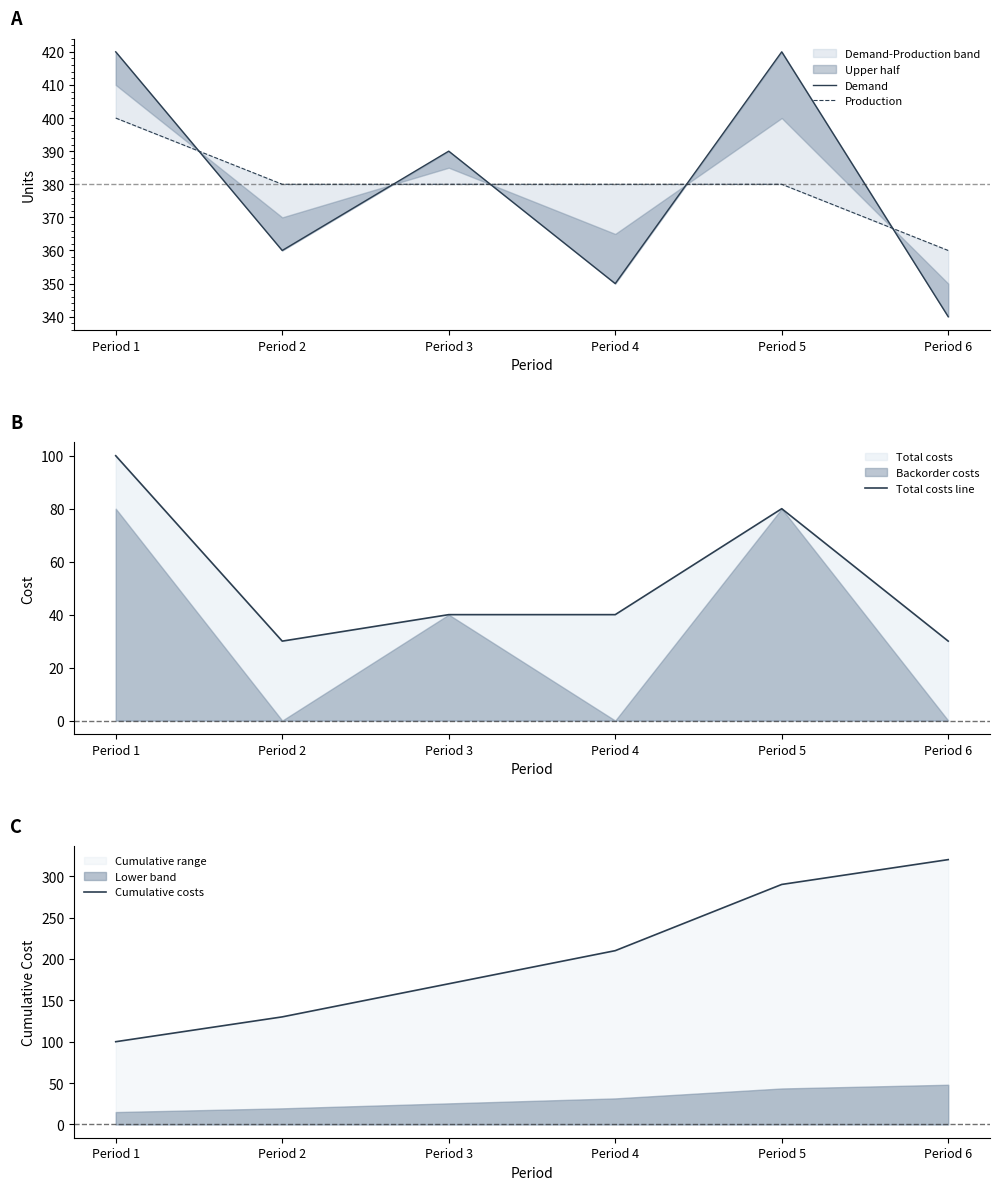

The value of Total costs line at Period 1 is 160. True or false?

False